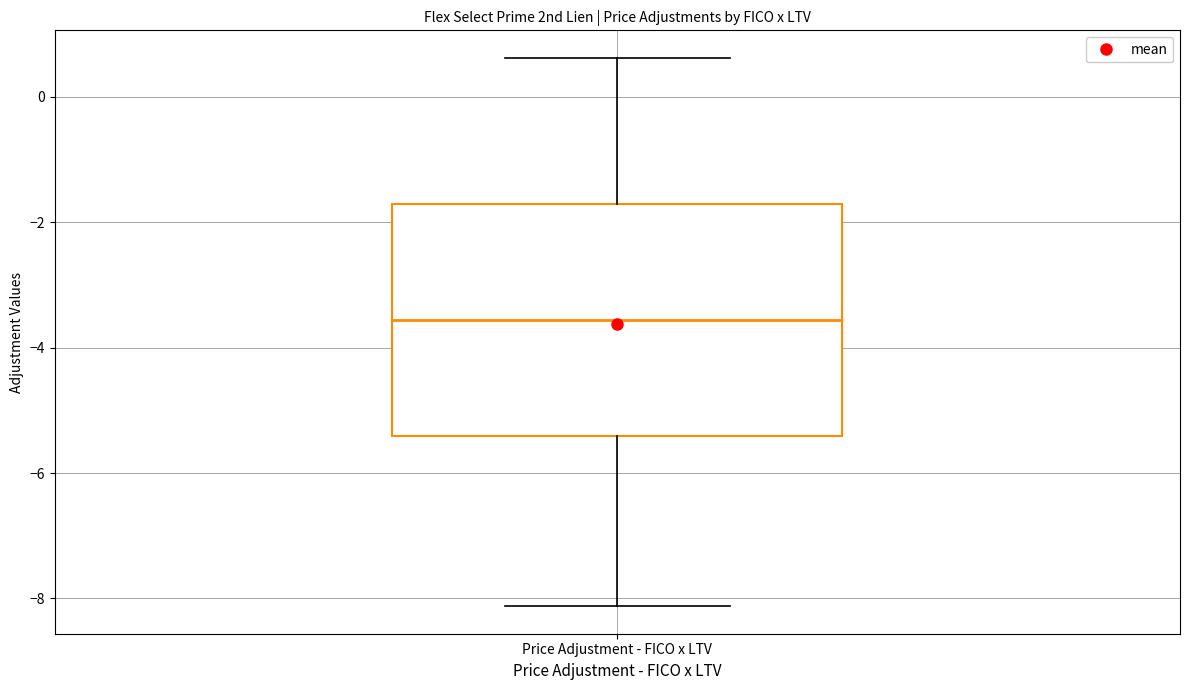

Read this box plot against the y-axis: the position of the median line, the range covered by the box, and the ends of both whiskers. The values are not printed on the chart, so give them approximately, as read against the axis.

median -3.6, box -5.4 to -1.8, whiskers -8.2 to 0.6